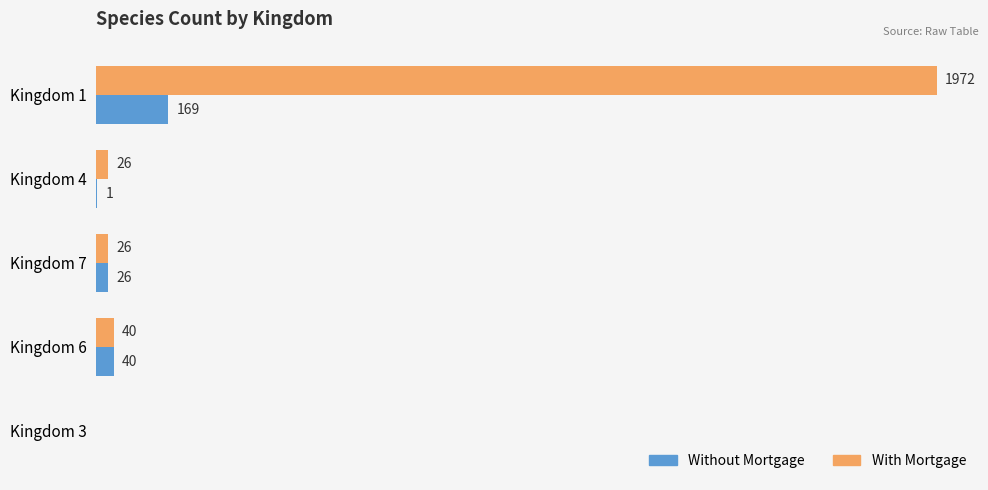

Which series has the largest total across all categories?

With Mortgage